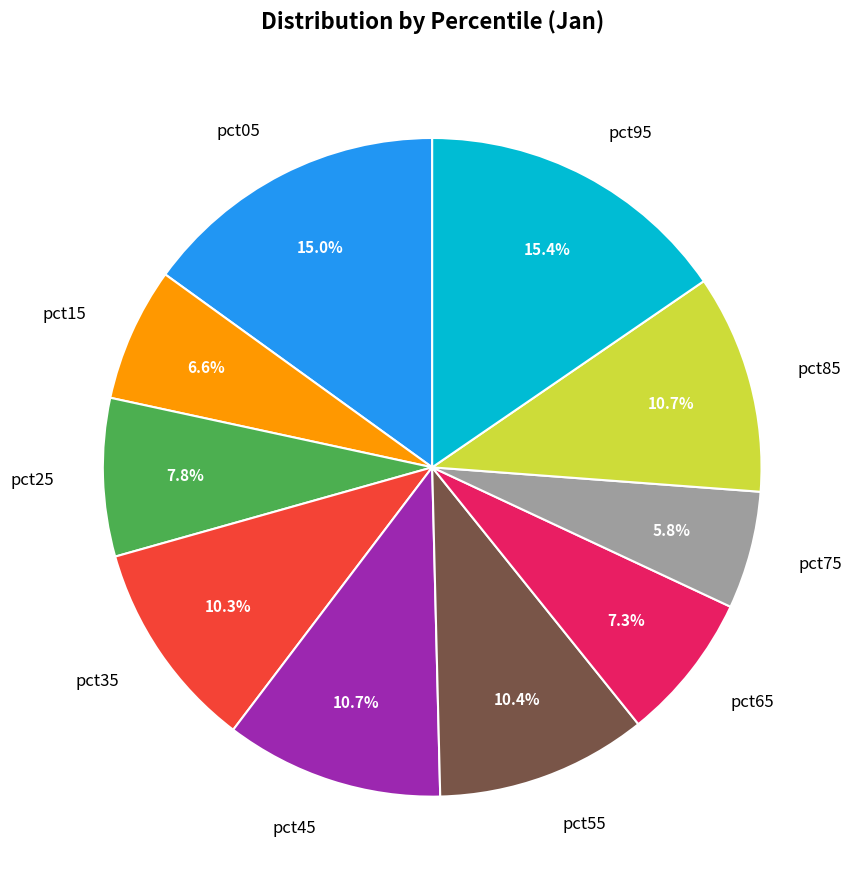

To the nearest percent, what is the combined percentage of pct75 and pct45?

16%